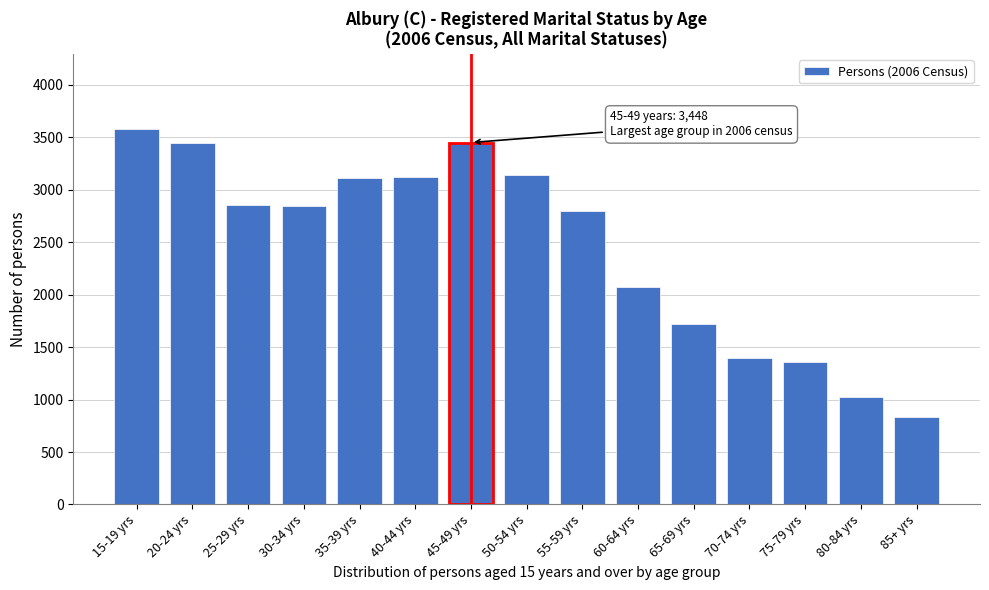

Between 45-49 yrs and 30-34 yrs, which is larger?

45-49 yrs